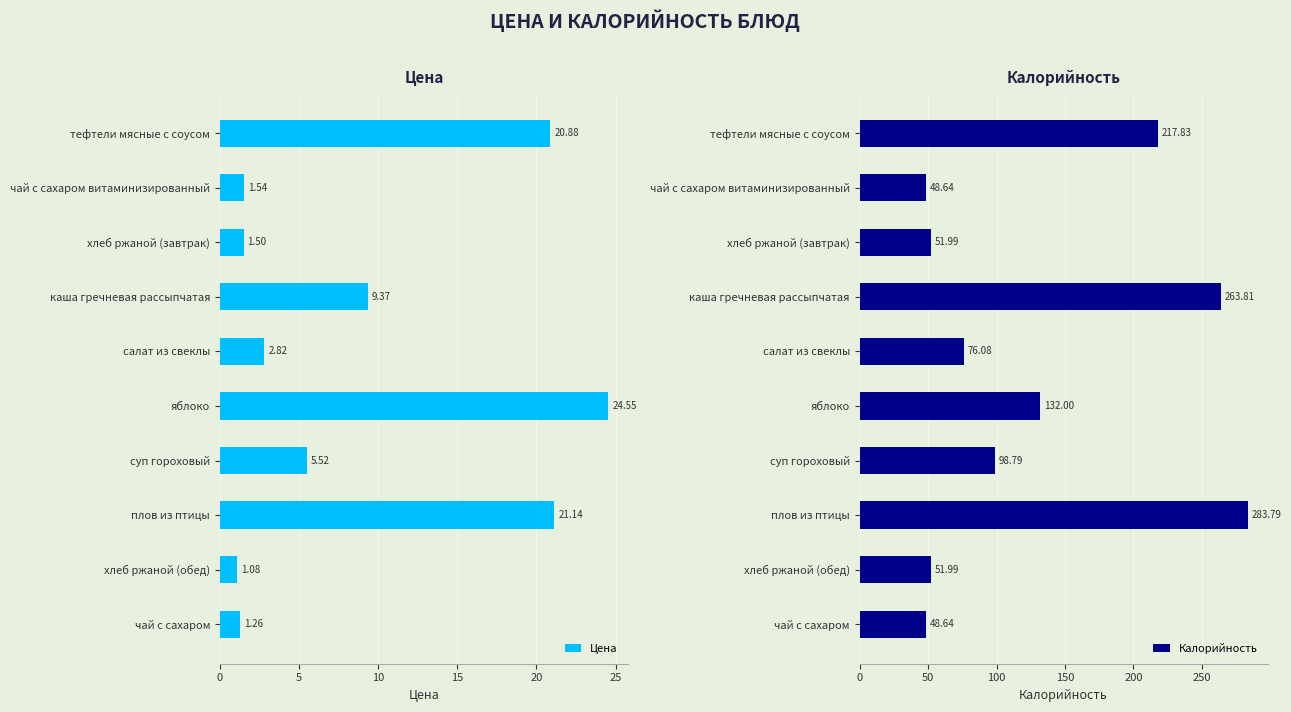

What is the average value of the Цена series?

9.0